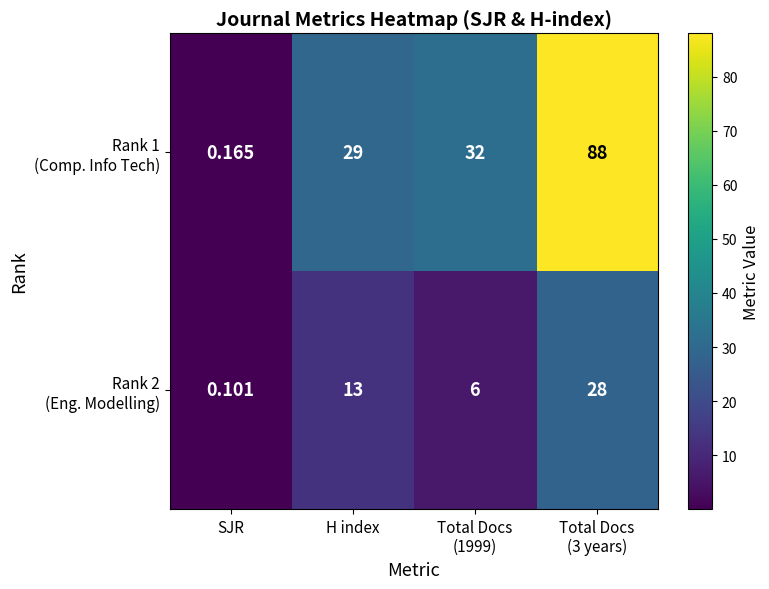

Which label corresponds to the smallest value in the chart?

SJR